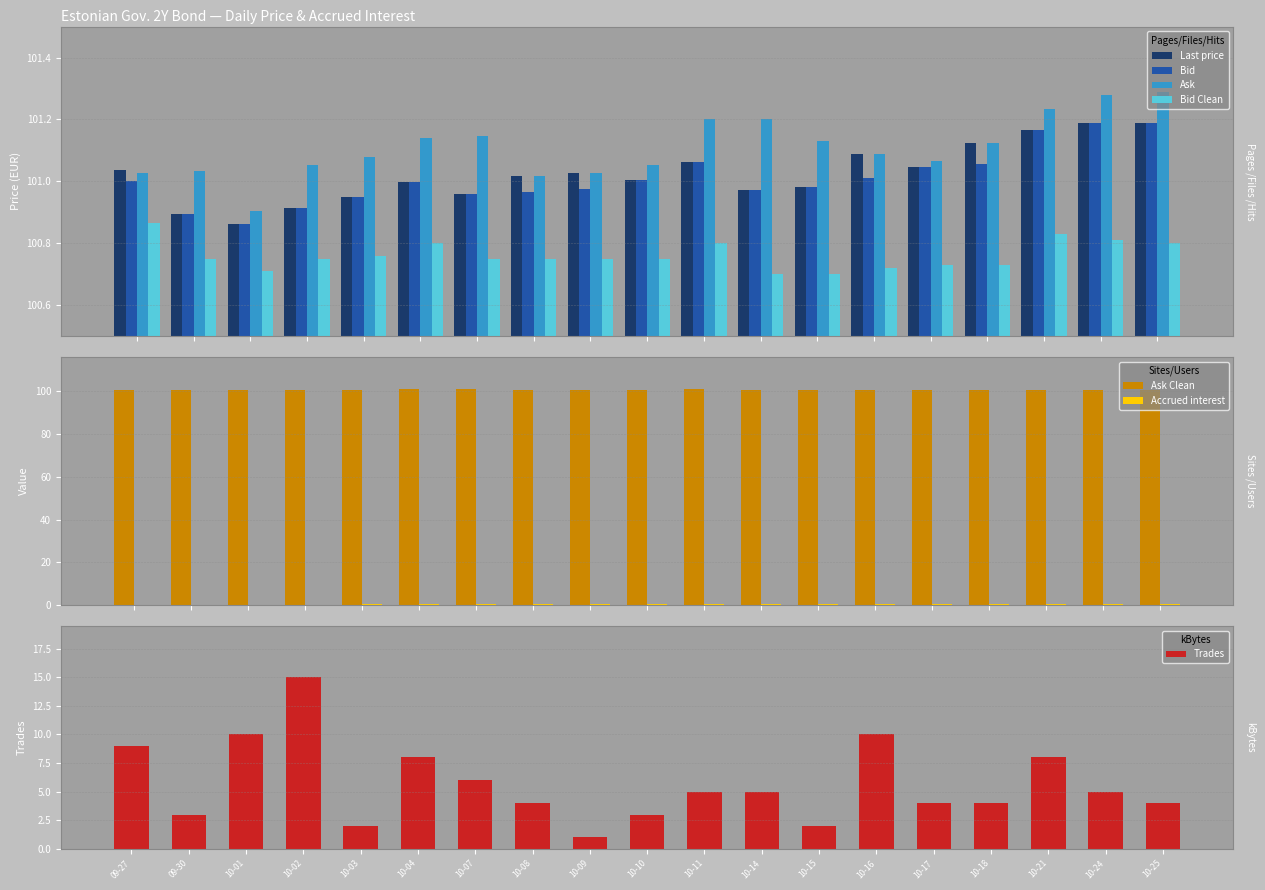

The value of Bid at 2024-10-21 is 101.2. True or false?

True